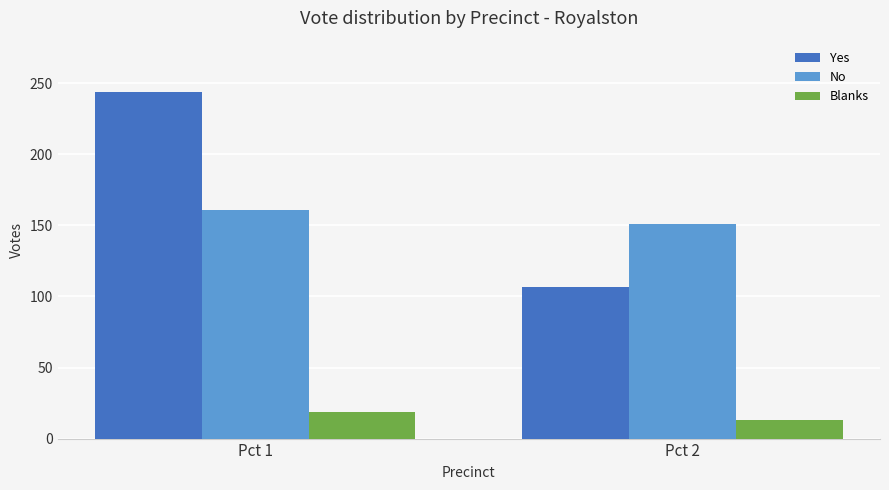

How many values in the No series are below 161?

1